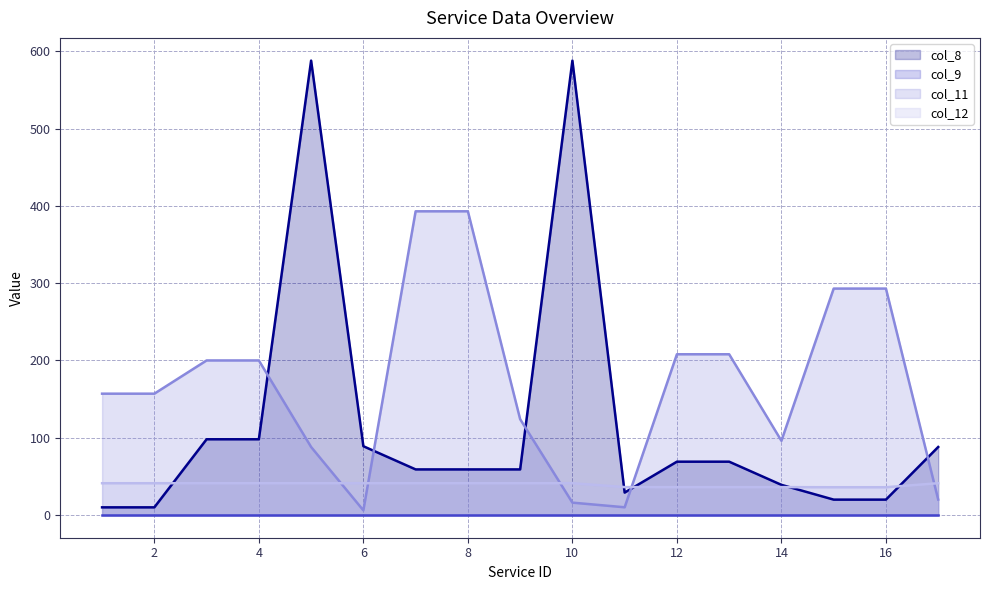

What is the value of the col_8 point at the 4th from the left?

98.0